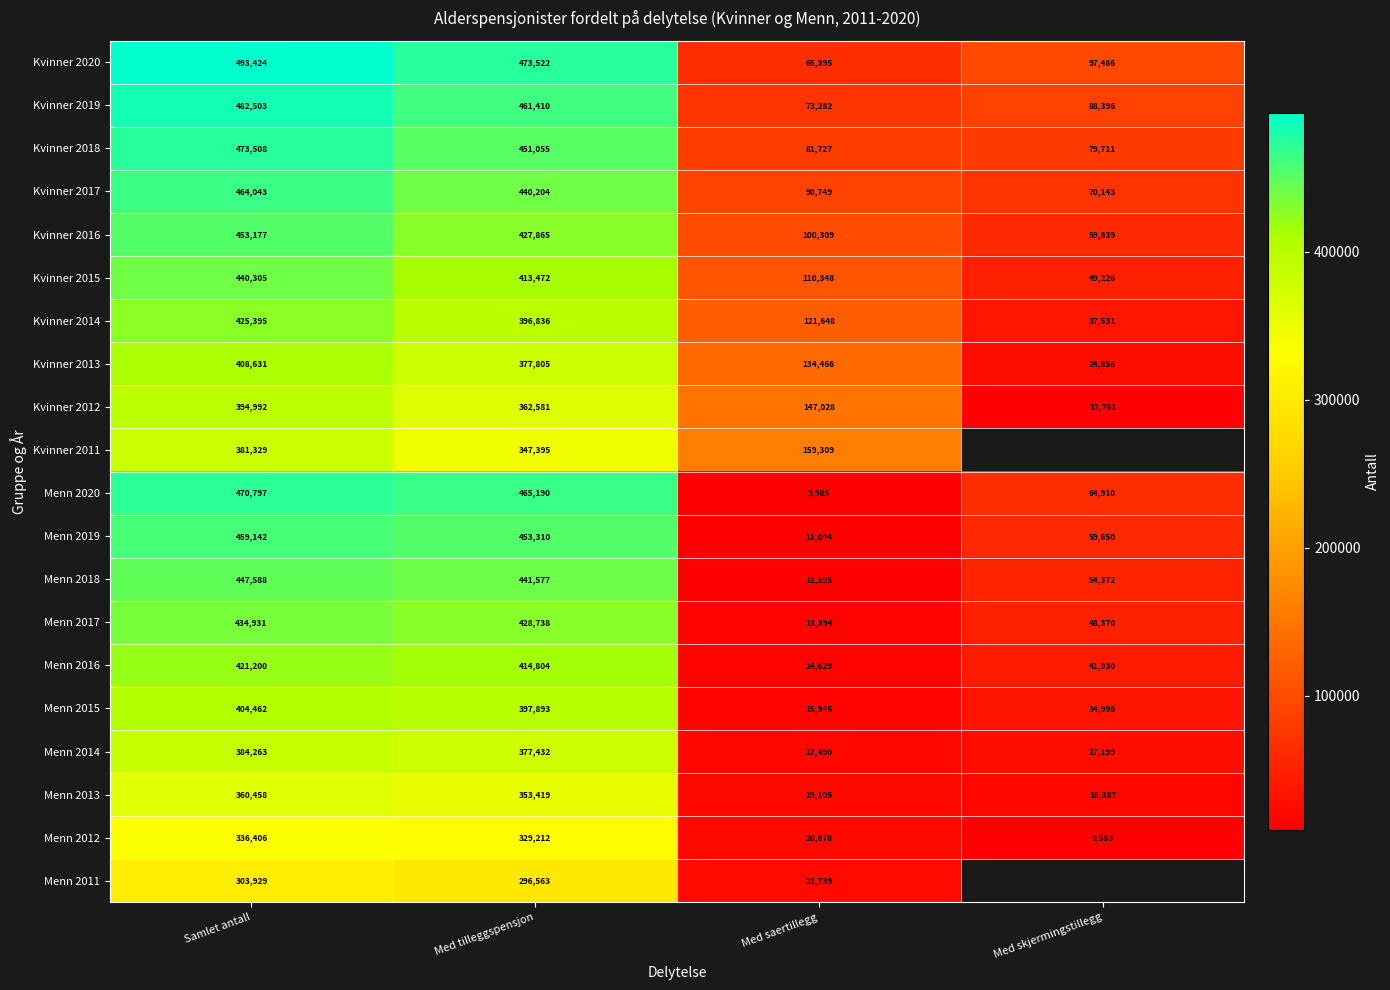

What is the average value of the Kvinner 2016 series?

260298